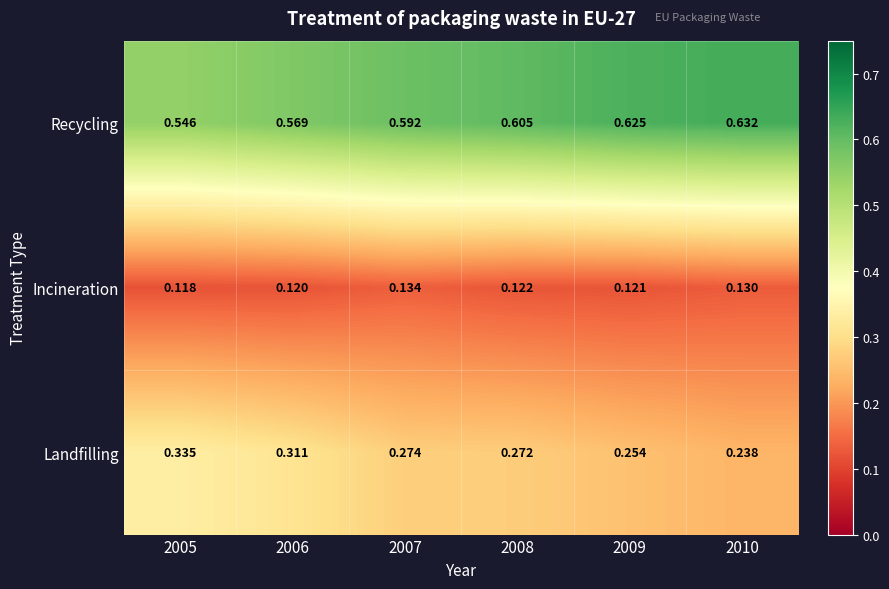

Which series has the largest total across all categories?

Recycling